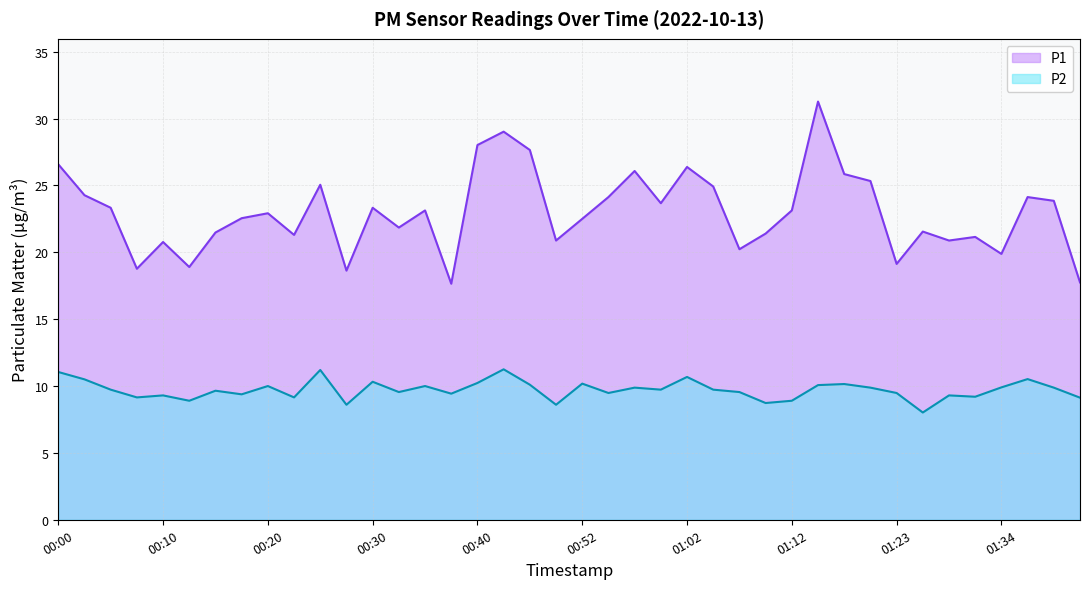

What is the average value of the P2 series?

9.7